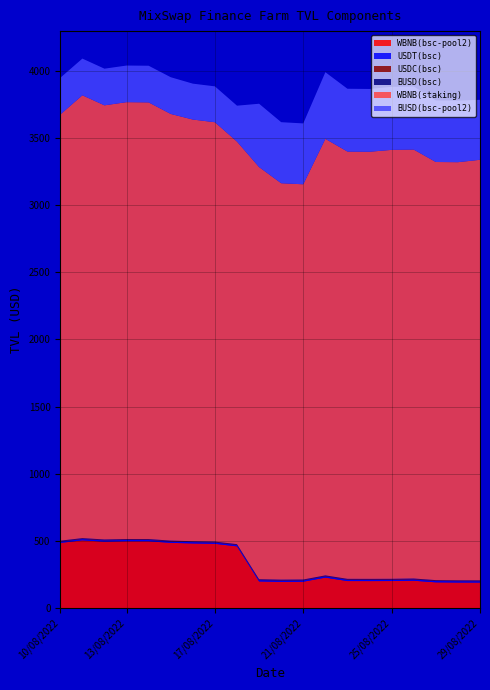

Reading right to left, extract all data points from this chart.

WBNB(bsc-pool2): 190.6	190.9	192.2	204.2	201.9	201.5	201.7	227.5	196.8	195.8	198.9	459.9	479.1	481.8	486.3	497.7	497.9	494.8	504.7	485.7
USDT(bsc): 9.6	9.6	9.6	9.6	9.6	9.6	9.6	9.6	9.6	9.6	9.6	9.6	9.6	9.6	9.6	9.6	9.6	9.6	9.6	9.6
USDC(bsc): 4.8	4.8	4.8	4.8	4.8	4.8	4.8	4.8	4.8	4.8	4.8	4.8	4.8	4.8	4.8	4.8	4.8	4.8	4.8	4.8
BUSD(bsc): 2.1	2.1	2.1	2.2	2.2	2.1	2.1	2.2	2.1	2.1	2.1	2.2	2.2	2.2	2.2	2.2	2.2	2.2	2.2	2.2
WBNB(staking): 3130.7	3112.6	3112.6	3193.2	3193.2	3179.7	3180.8	3249.8	2942.1	2951.0	3068.2	2996.7	3121.6	3139.1	3176.2	3250.8	3252.3	3231.8	3296.7	3172.5
BUSD(bsc-pool2): 446.5	458.1	458.1	469.3	469.3	467.4	467.5	495.9	453.1	454.5	471.4	267.4	267.1	267.1	273.4	272.8	272.6	272.8	273.1	273.1